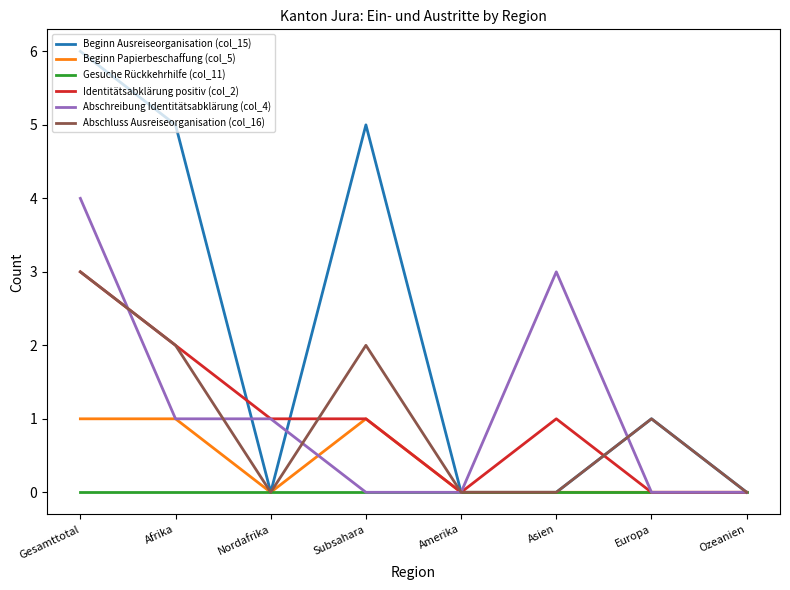

Between Afrika and Nordafrika, which series saw the biggest shift?

Beginn Ausreiseorganisation (col_15)